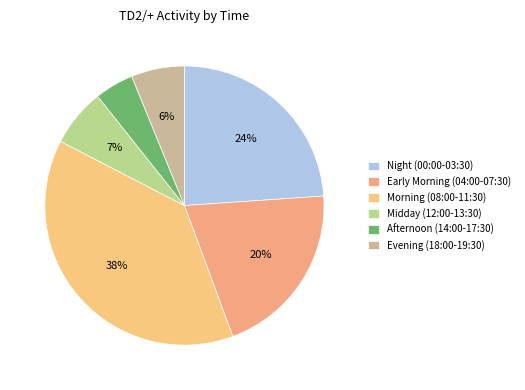

Which slice is the largest?

Morning (08:00-11:30)